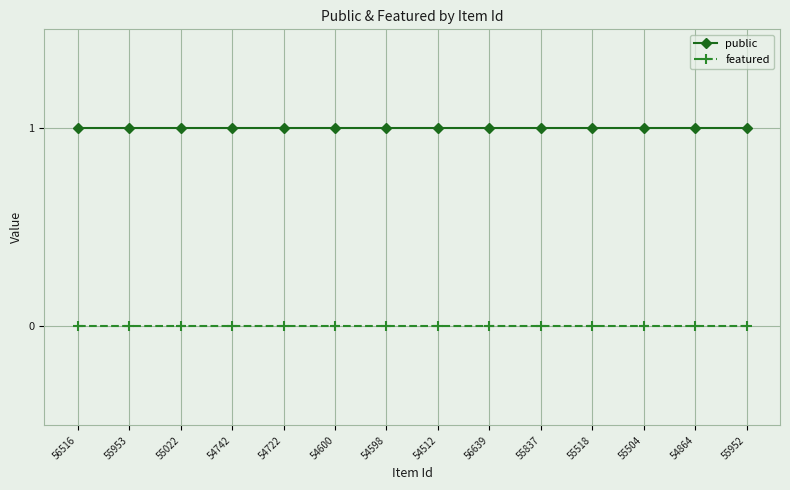

Reading left to right, list all the values displayed in this chart.

public: 1	1	1	1	1	1	1	1	1	1	1	1	1	1
featured: 0	0	0	0	0	0	0	0	0	0	0	0	0	0